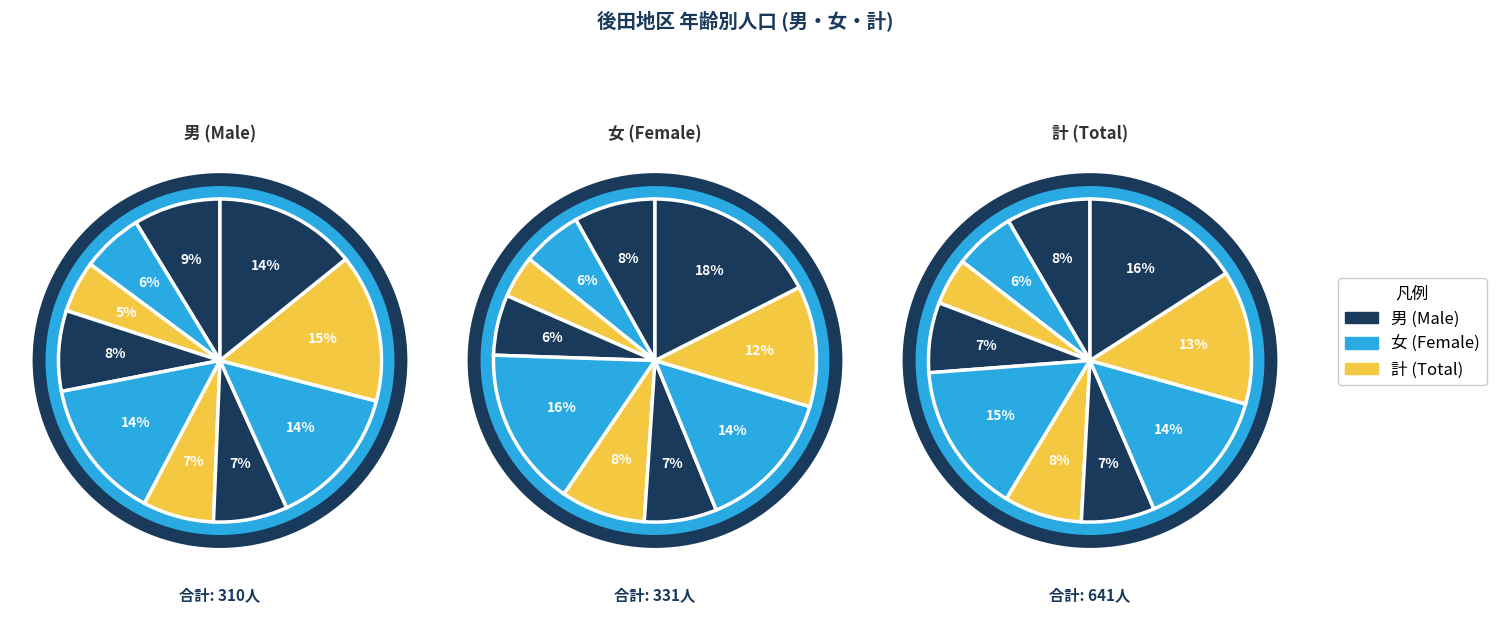

Is it true that 大崎 is 14% of the pie?

False